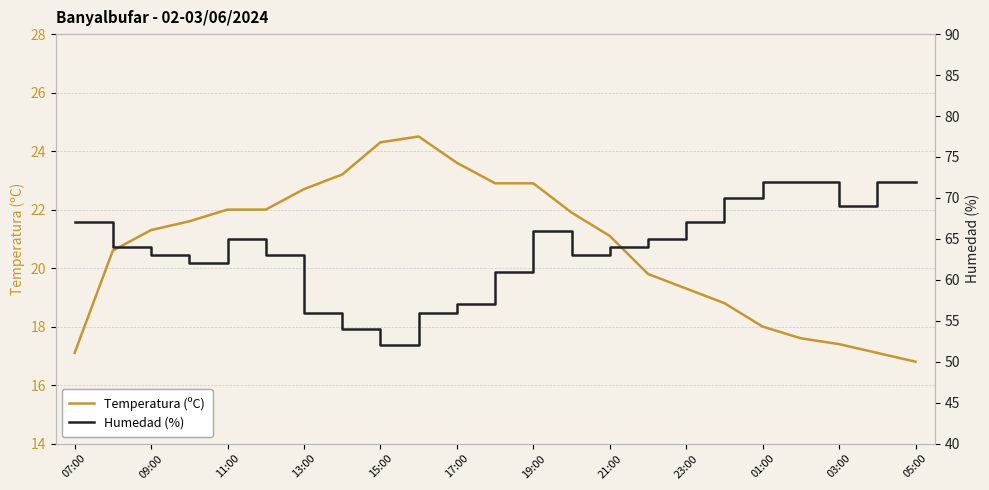

What is the maximum value shown in the chart?

72.0